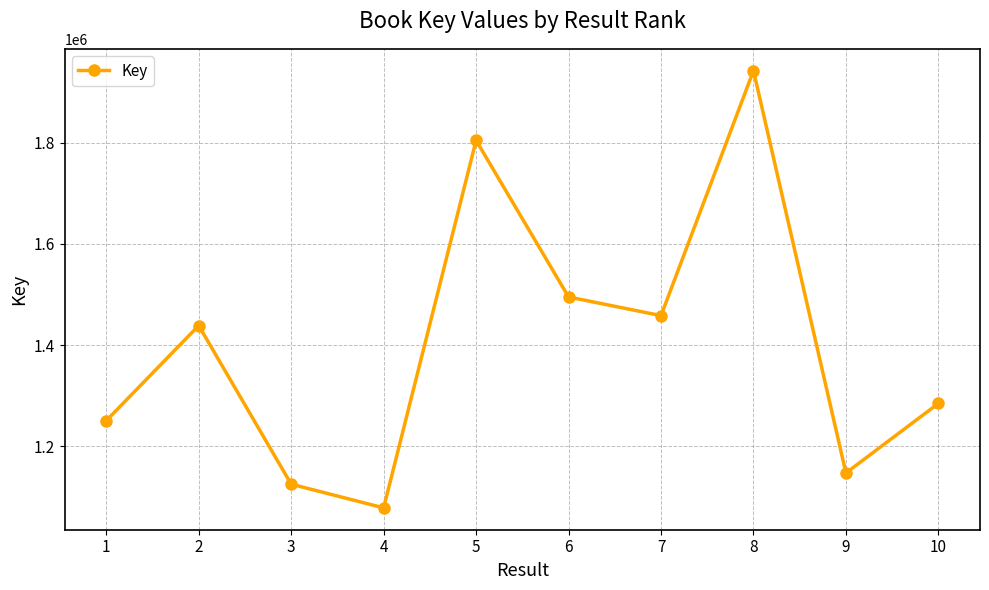

Count the number of categories in the chart.

10